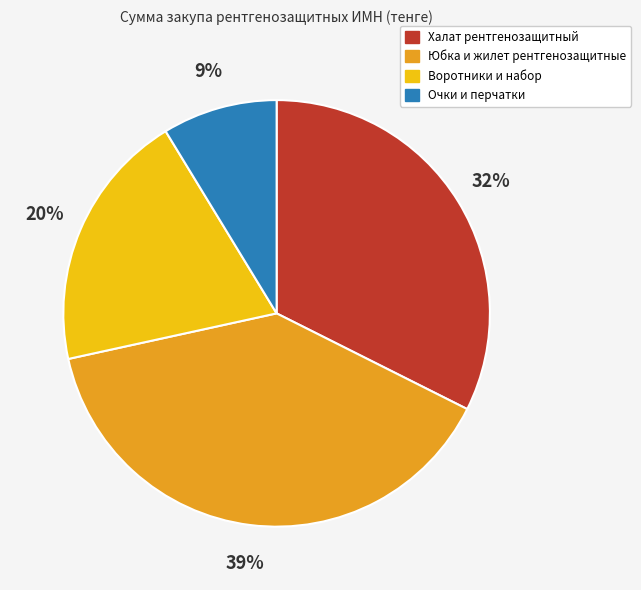

Count the number of slices in the pie.

4